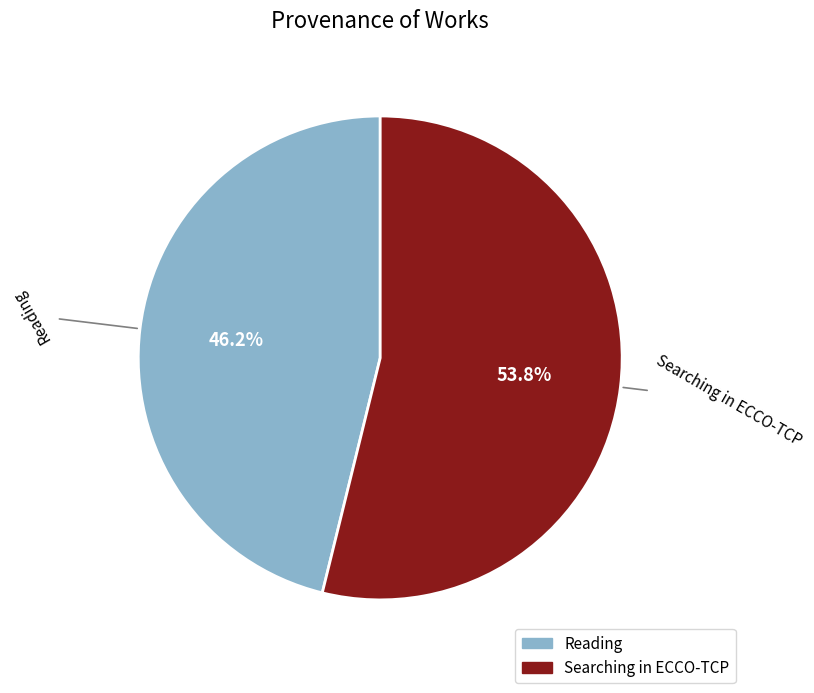

Is it true that Reading is 59% of the pie?

False